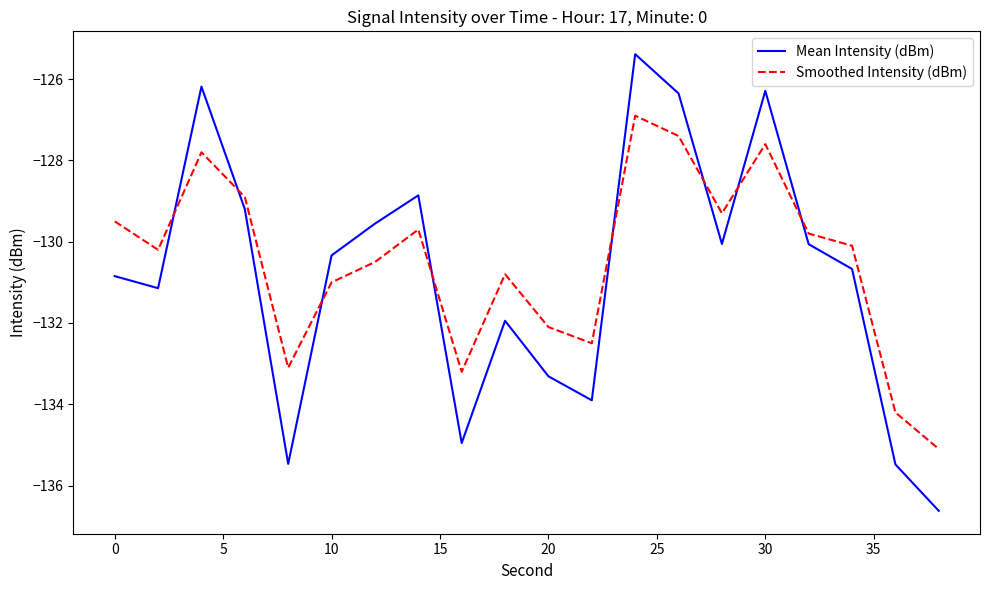

What is the average value of the Smoothed Intensity (dBm) series?

-130.5